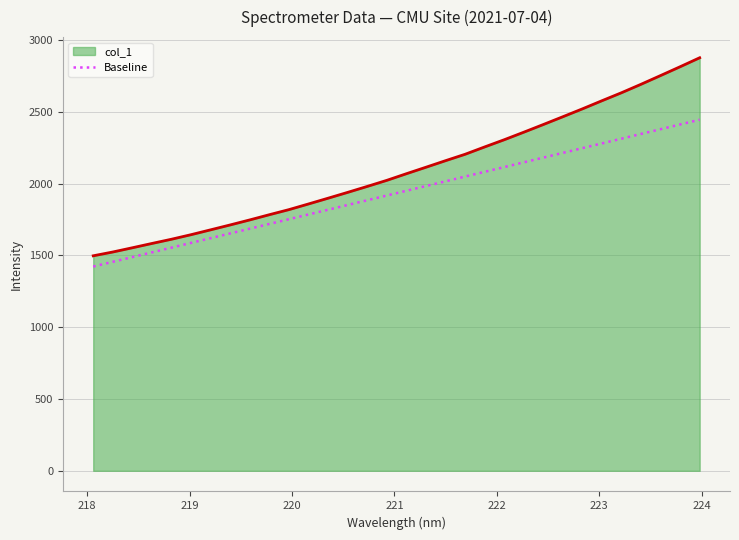

Which series has the largest range (max minus min)?

col_1